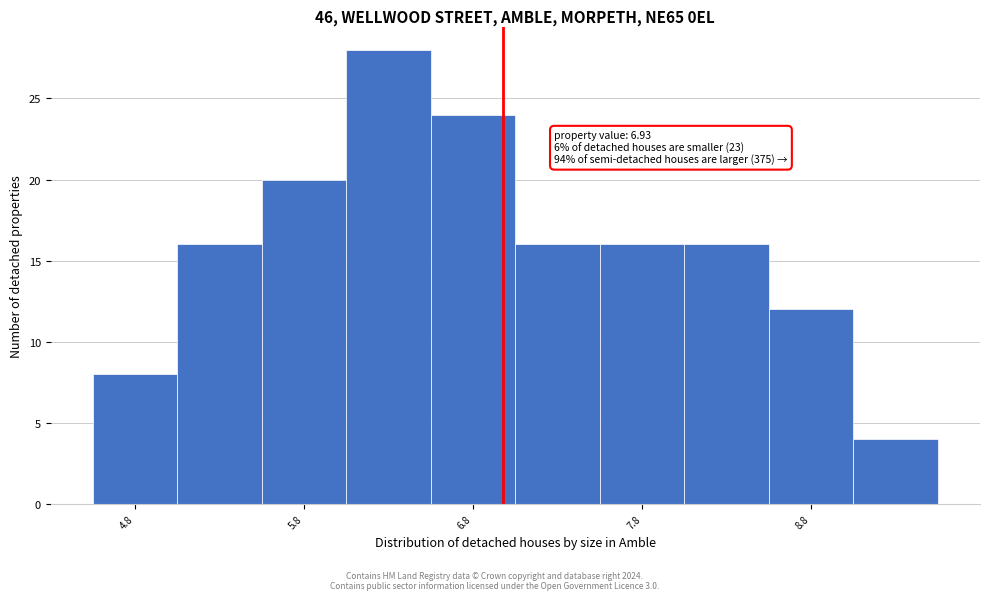

Over which range of the x-axis is the bar tallest?

6.0 to 6.5